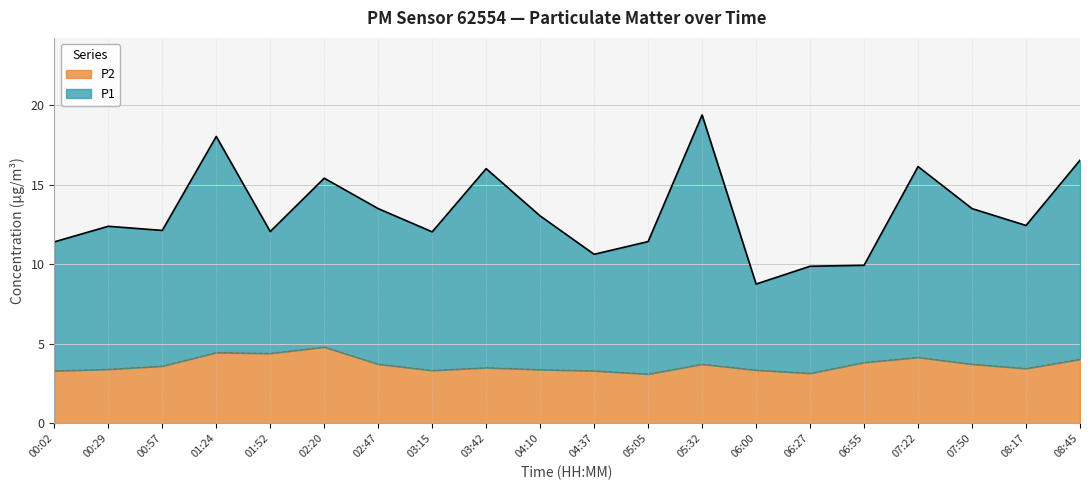

How many categories are shown in the chart?

20